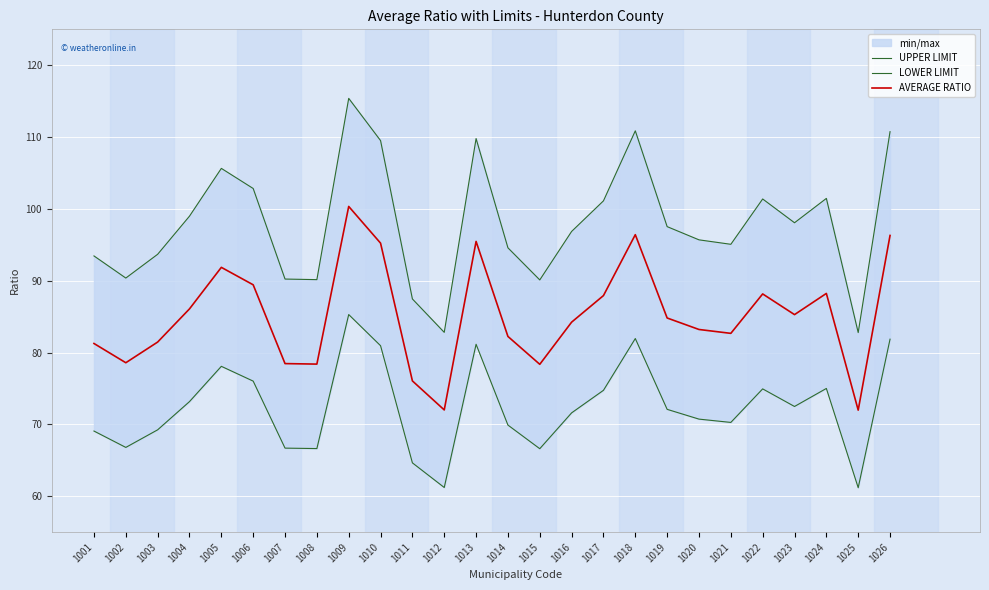

How many lines are shown in the chart?

3